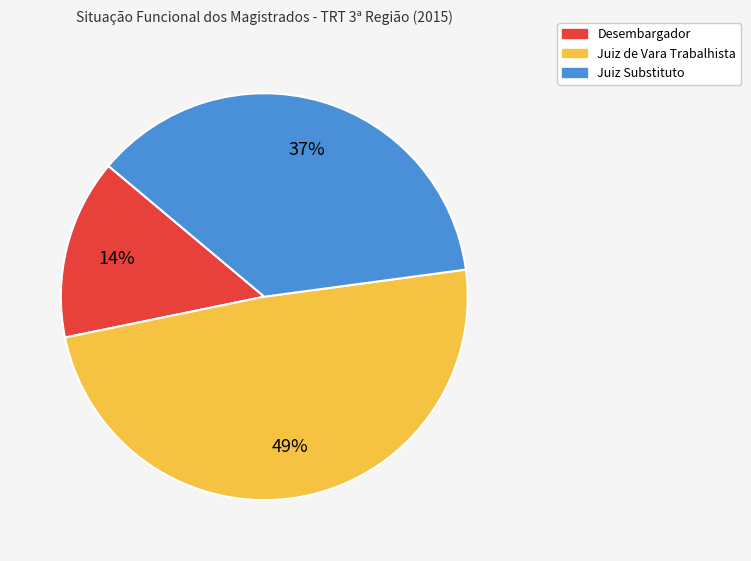

Combined, do Juiz Substituto and Juiz de Vara Trabalhista account for over 50%?

Yes